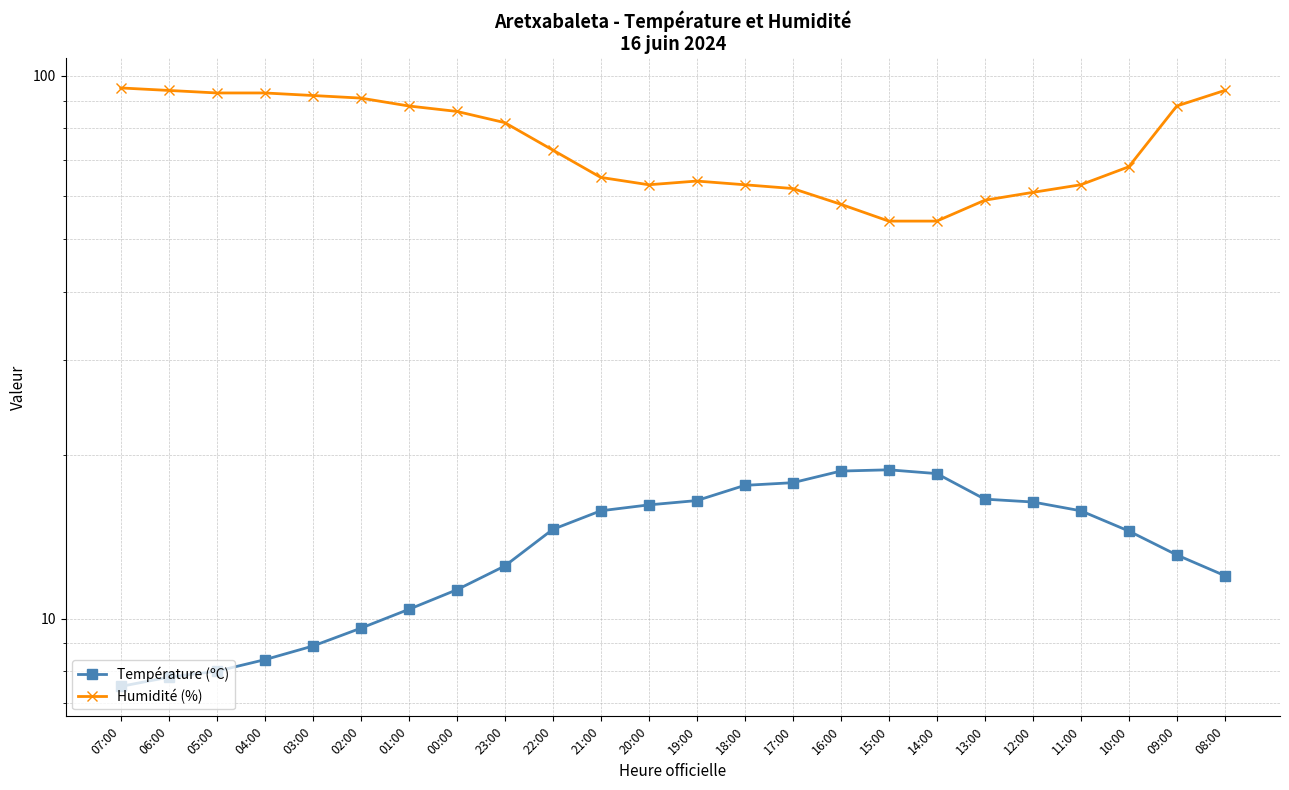

What value does the Humidité (%) series have at 14:00?

54.0